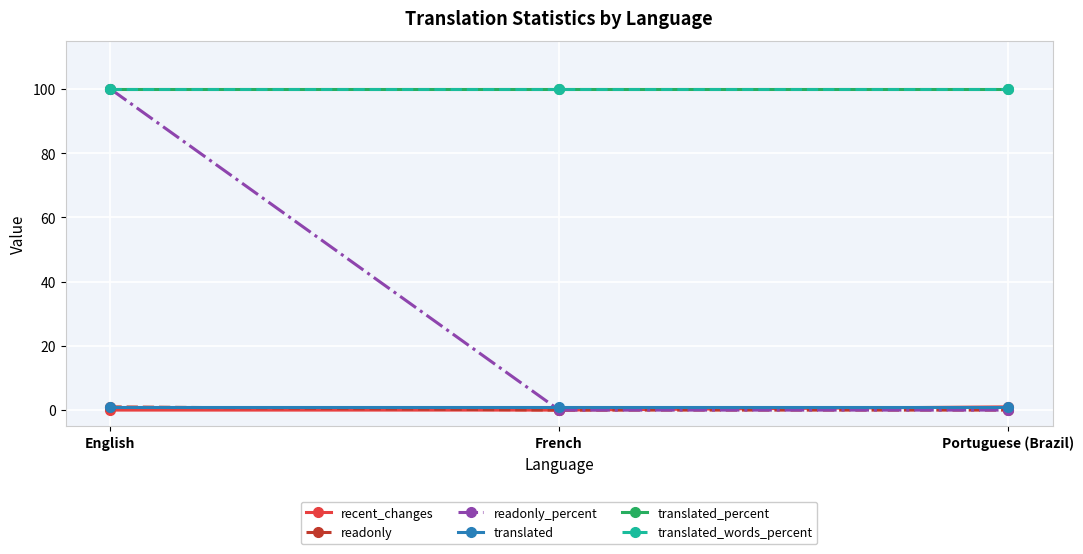

How many lines are shown in the chart?

6